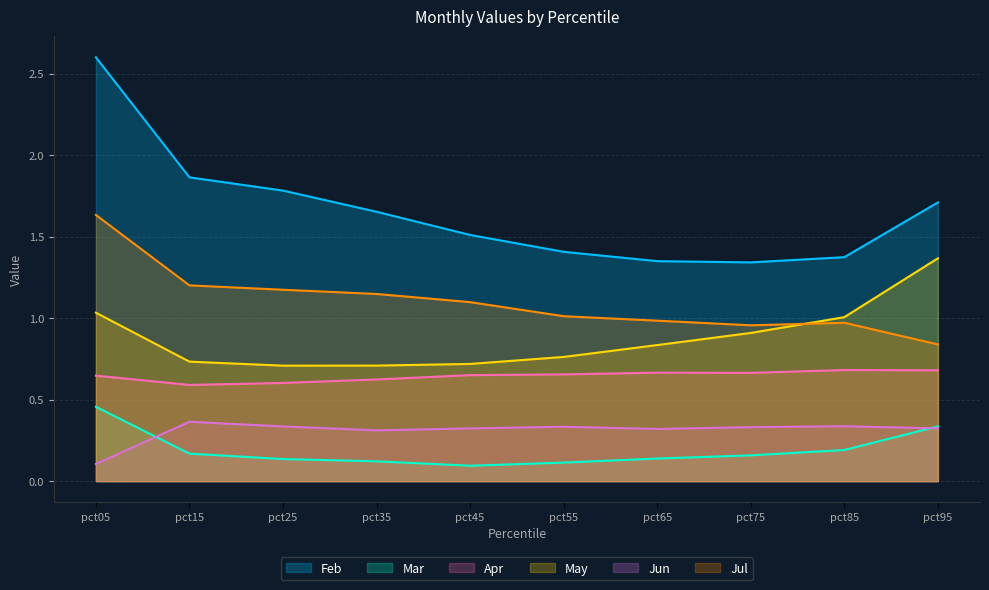

What is the difference between the highest and lowest values at pct75?

1.2